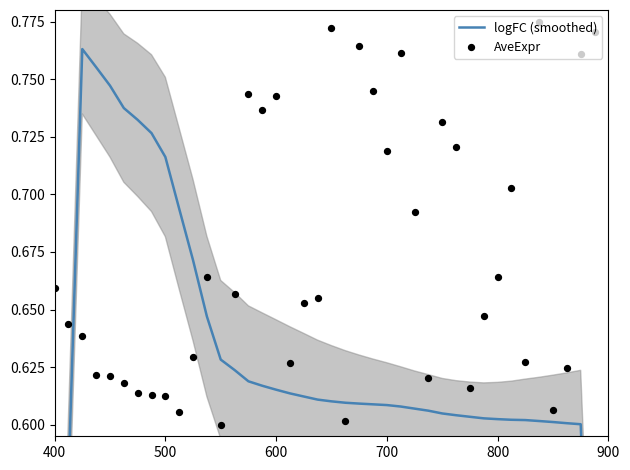

Which series has the largest total across all categories?

AveExpr